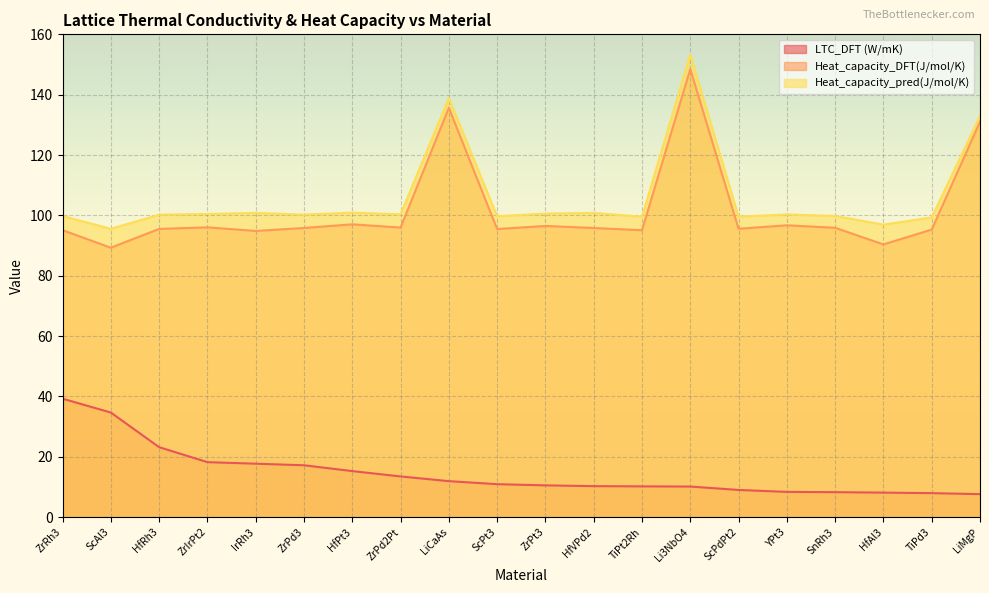

At which label does LTC_DFT (W/mK) first exceed 10?

ZrRh3